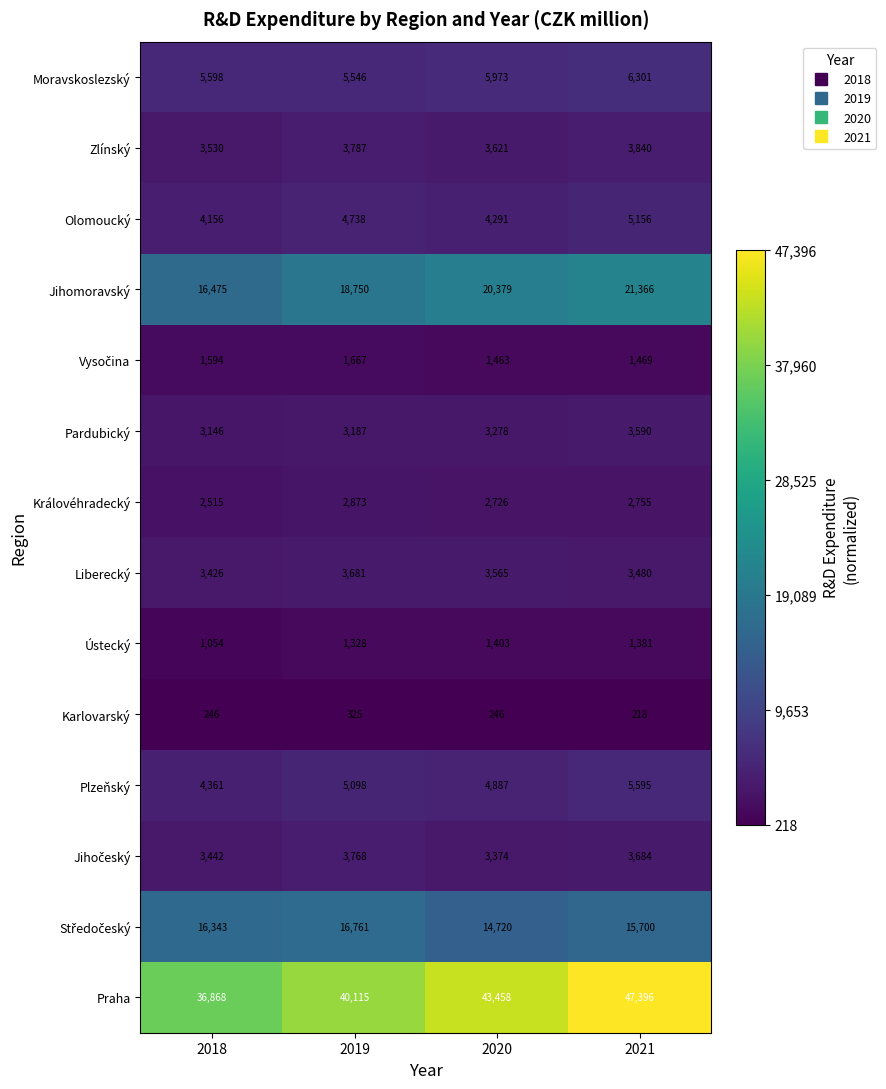

Which series changed the most between 2019 and 2020?

Praha